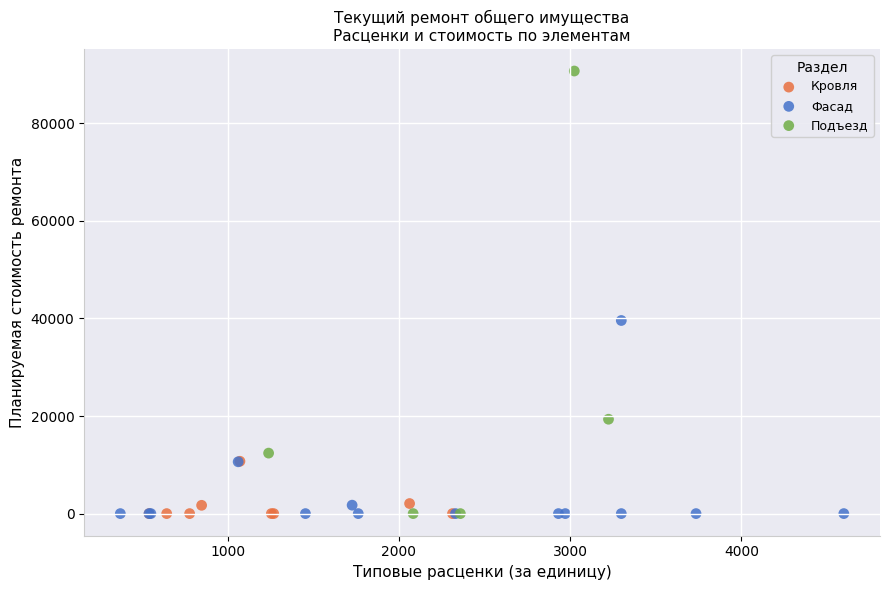

Which series reaches the maximum Y coordinate?

Подъезд